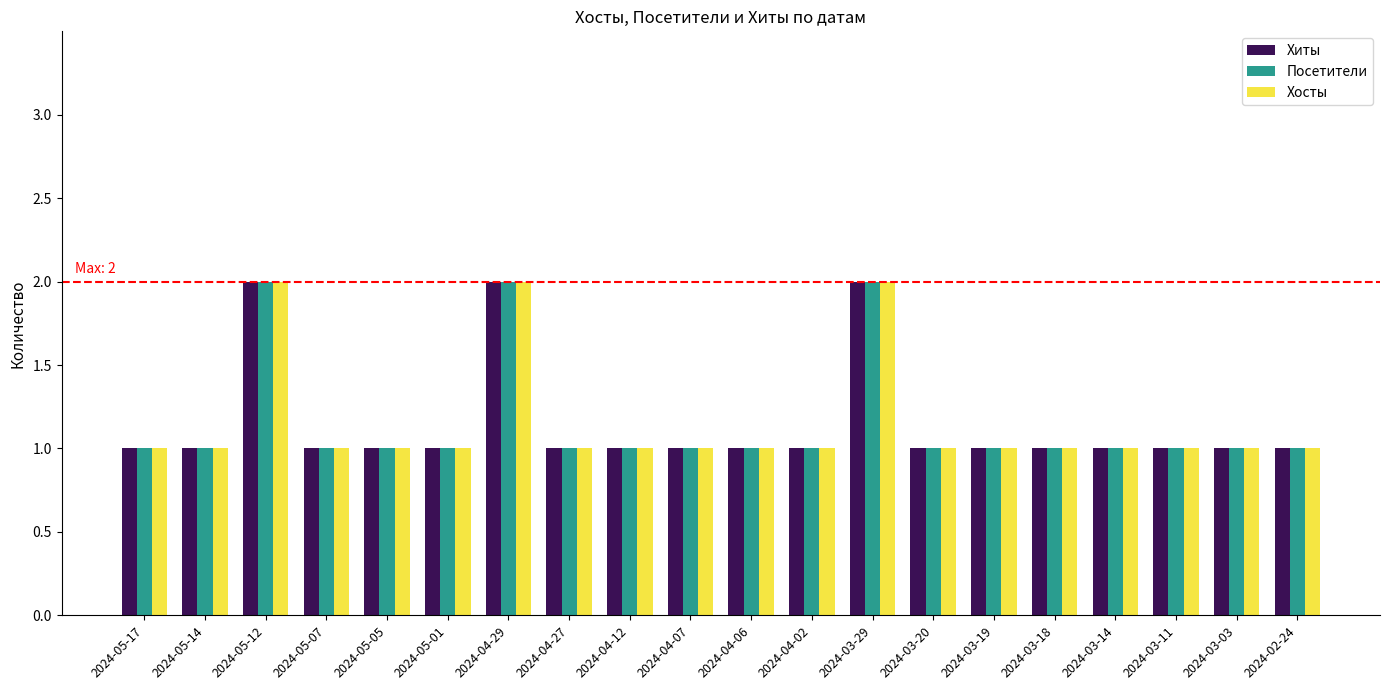

Count the number of categories in the chart.

20